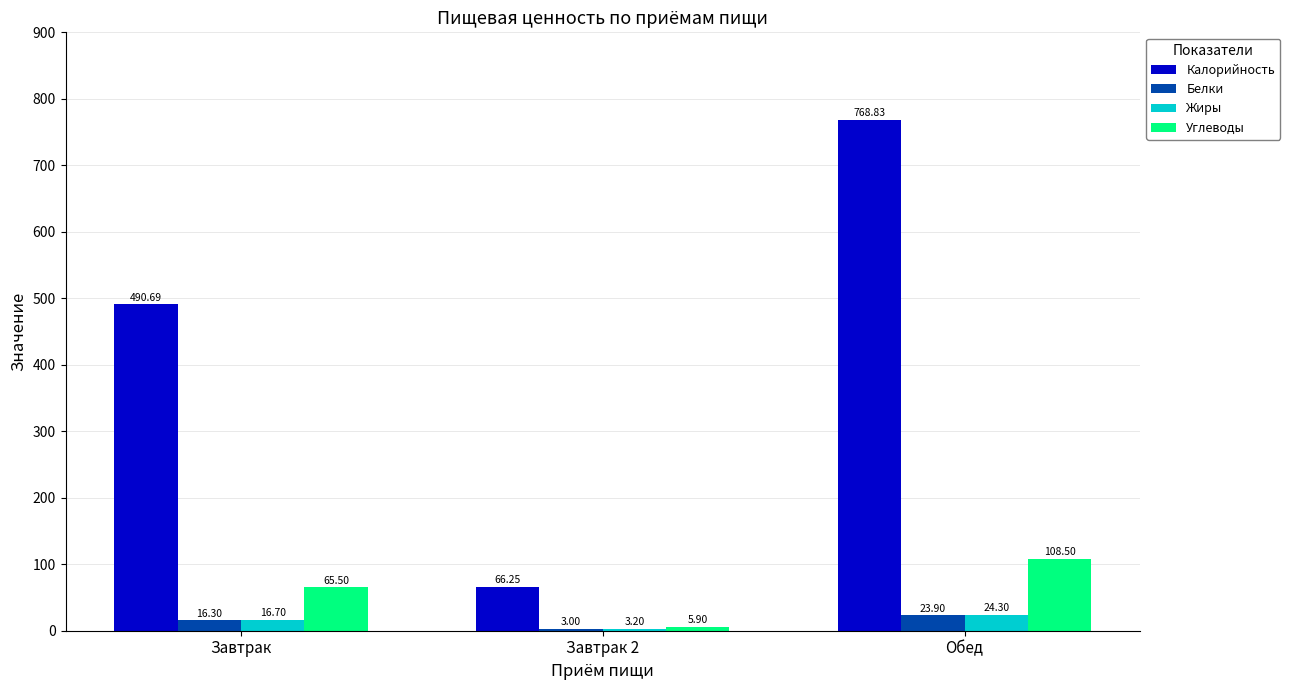

Which category has the lowest value across all series?

Завтрак 2